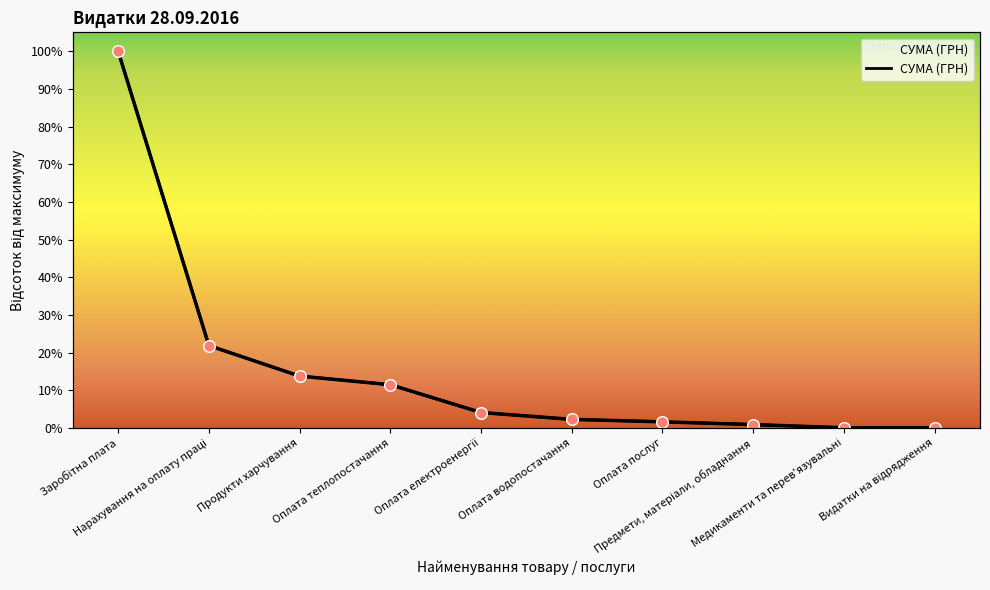

Between Оплата електроенергії and Продукти харчування, which is larger?

Продукти харчування